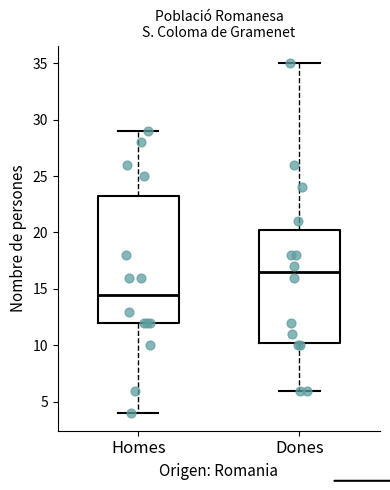

Where is the upper edge of the box for Dones on the y-axis? The values are not printed on the chart, so give them approximately, as read against the axis.

20.5